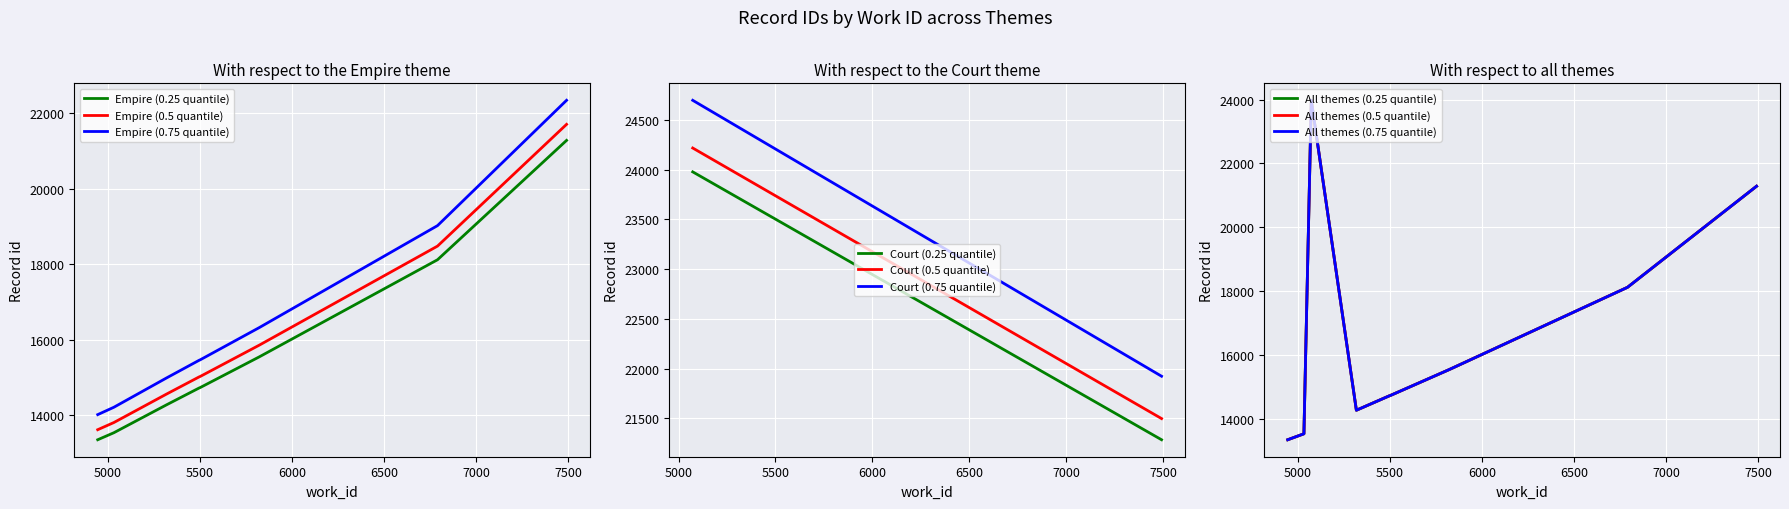

What is the smallest value displayed?

13339